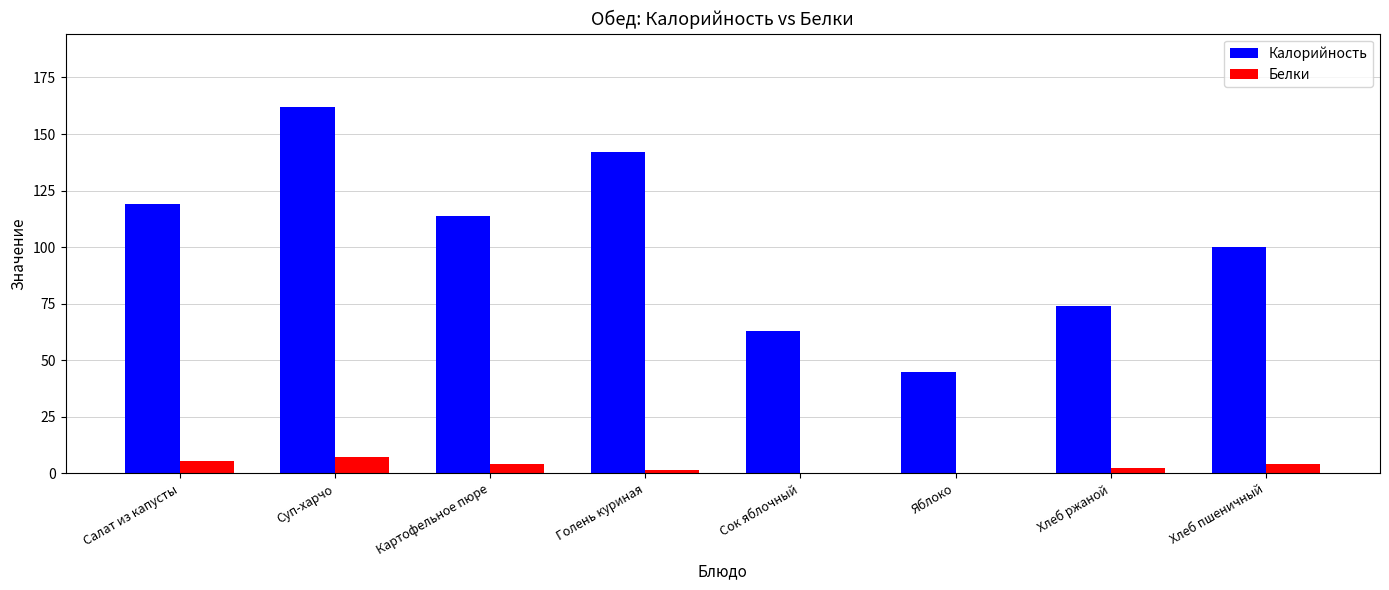

At which category is the sum across all series the highest?

Суп-харчо